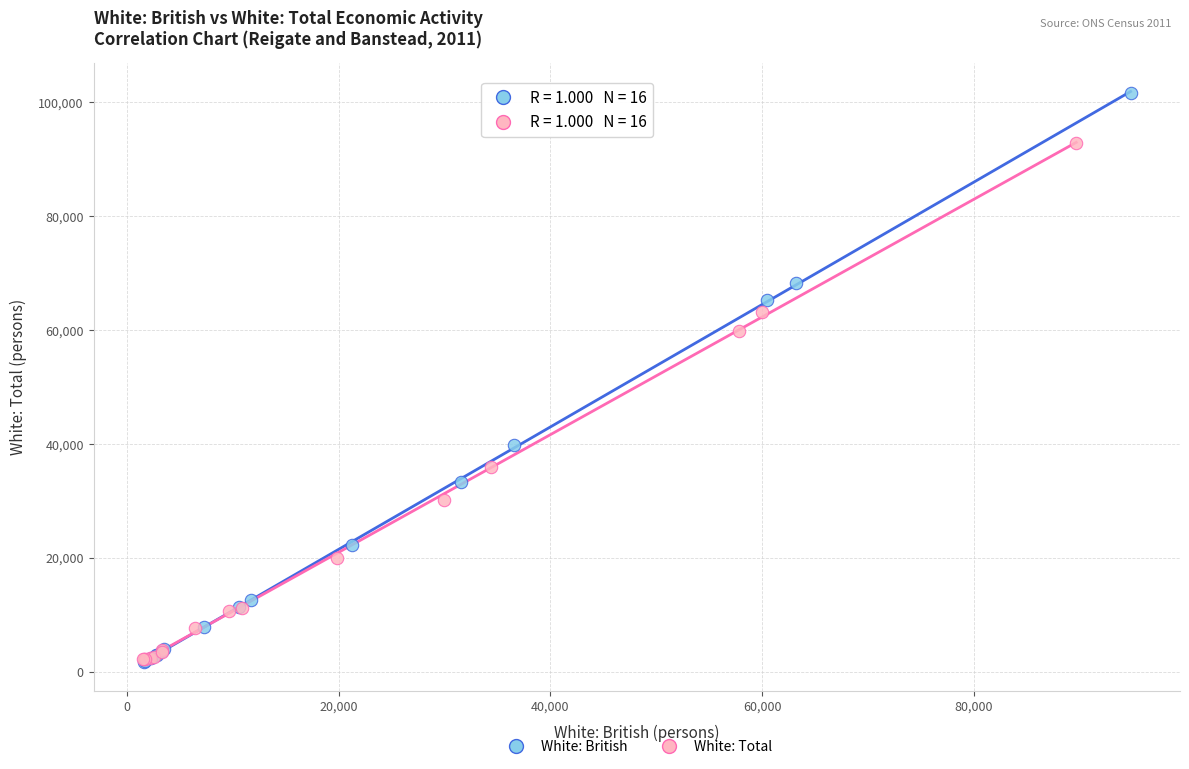

Which series reaches the maximum Y coordinate?

White: British